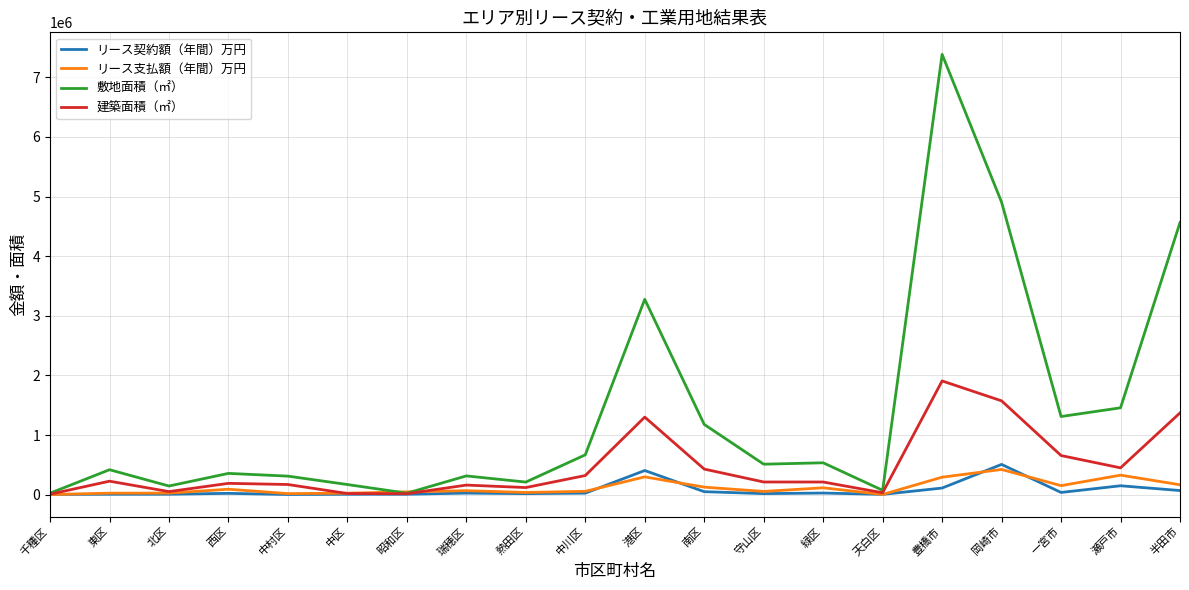

True or false: リース支払額（年間）万円 has a value of 422410 at 岡崎市.

True